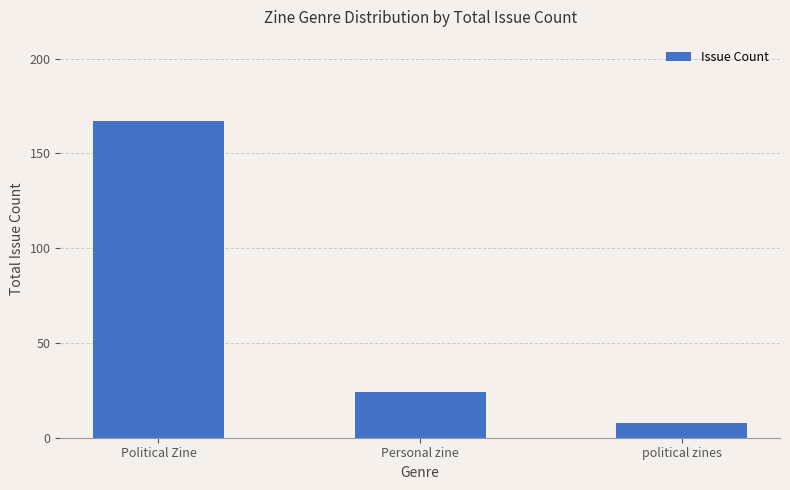

Which has a higher value, Personal zine or Political Zine?

Political Zine